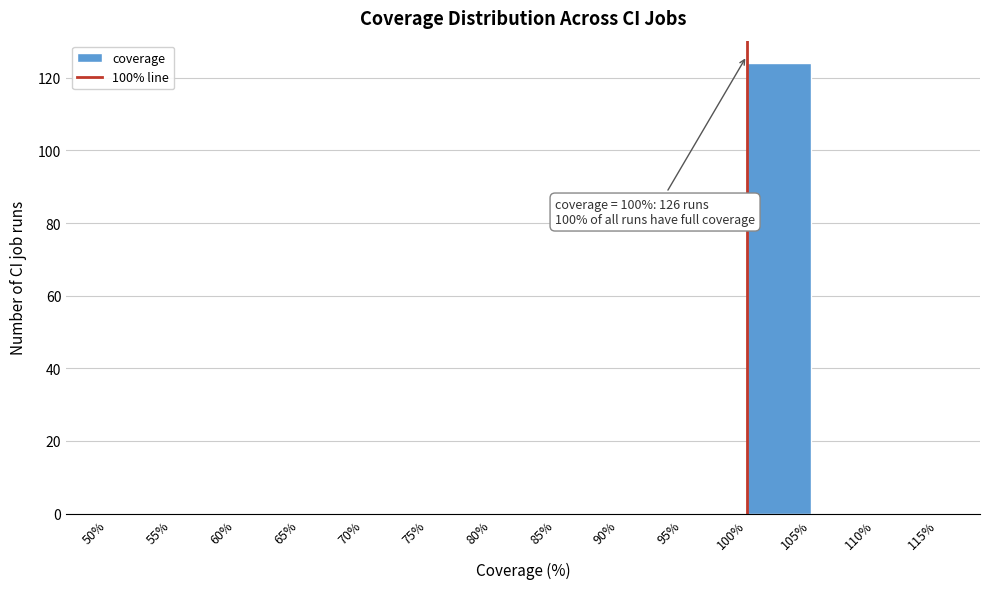

Over which range of the x-axis is the bar tallest?

100% to 105%